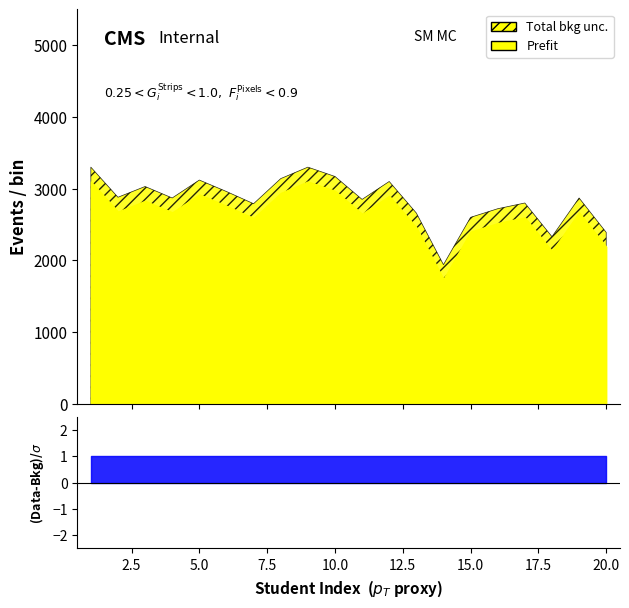

Reading left to right, list all the values displayed in this chart.

Prefit: 1=3.1	2=2.7	3=2.8	4=2.7	5=2.9	6=2.8	7=2.6	8=2.9	9=3.1	10=3.0	11=2.6	12=2.9	13=2.5	14=1.7	15=2.4	16=2.5	17=2.6	18=2.1	19=2.7	20=2.2
Total bkg unc.: 1=3.3	2=2.9	3=3.0	4=2.9	5=3.1	6=3.0	7=2.8	8=3.1	9=3.3	10=3.2	11=2.9	12=3.1	13=2.7	14=1.9	15=2.6	16=2.7	17=2.8	18=2.3	19=2.9	20=2.4
Residual: 1=1.0	2=1.0	3=1.0	4=1.0	5=1.0	6=1.0	7=1.0	8=1.0	9=1.0	10=1.0	11=1.0	12=1.0	13=1.0	14=1.0	15=1.0	16=1.0	17=1.0	18=1.0	19=1.0	20=1.0